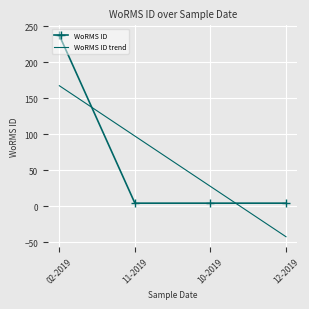

Reading left to right, what are all the values shown in this chart?

237.0	4.0	4.0	4.0